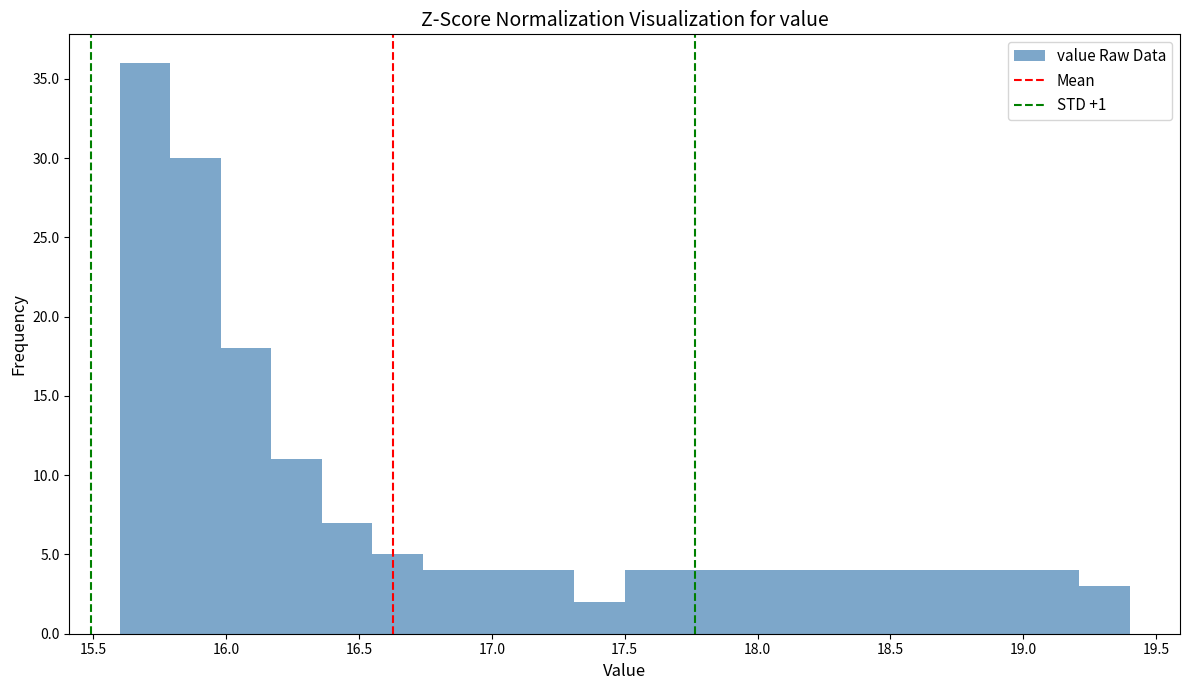

Read against the x-axis, roughly where is the centre of the tallest bar?

15.70